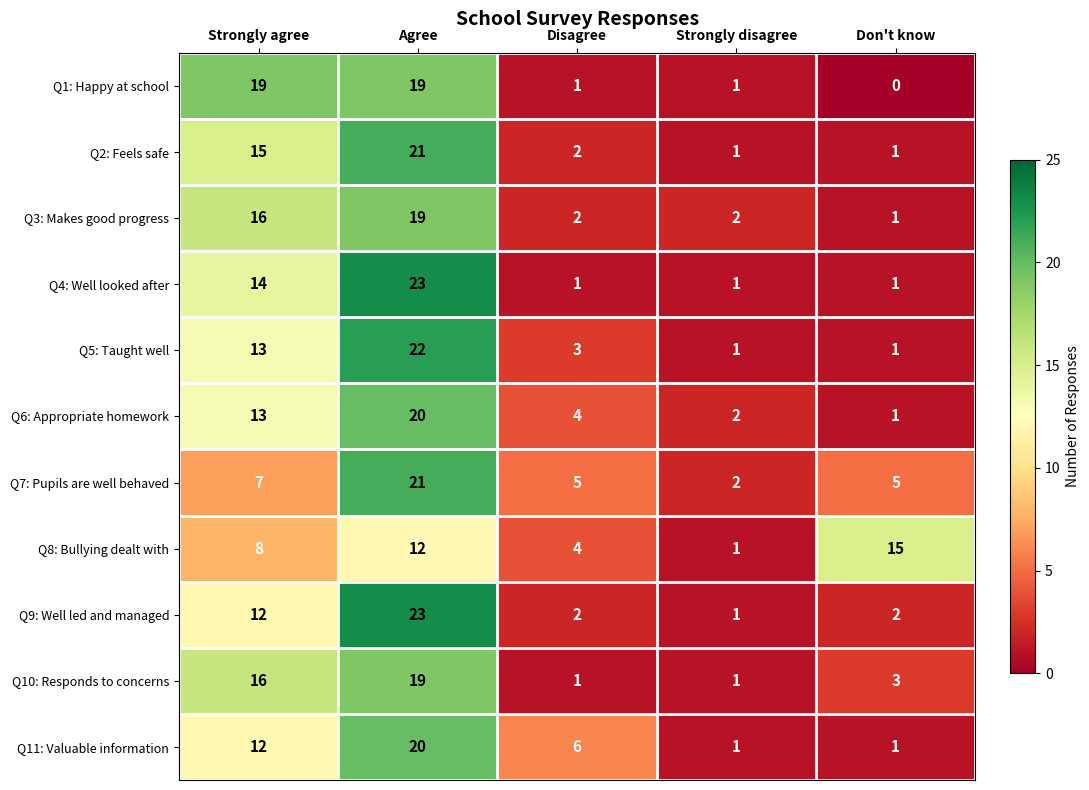

Count the Q8: Bullying dealt with values in the range 4 to 12.

3